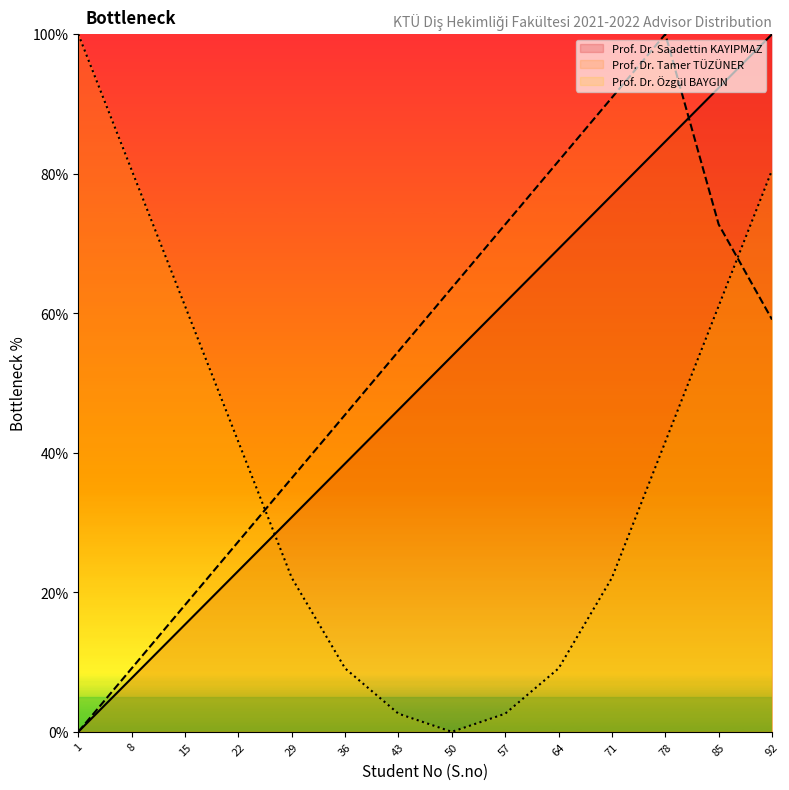

How many distinct data groups are displayed?

3